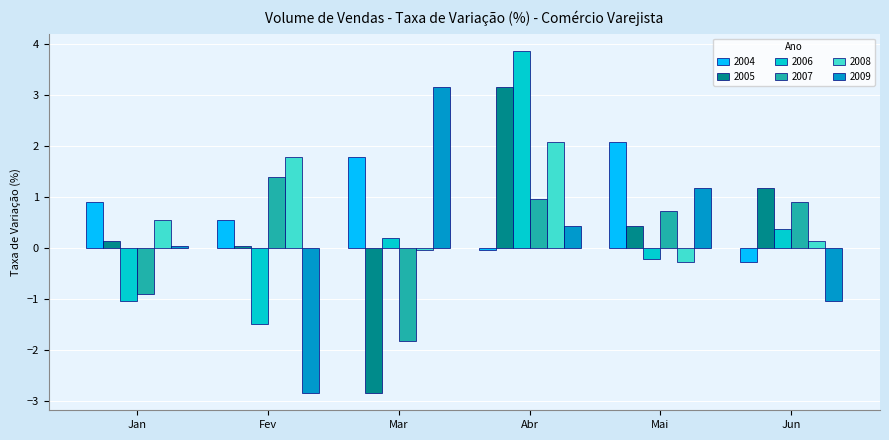

Is it true that 2007 equals 0.9 at Jun?

True